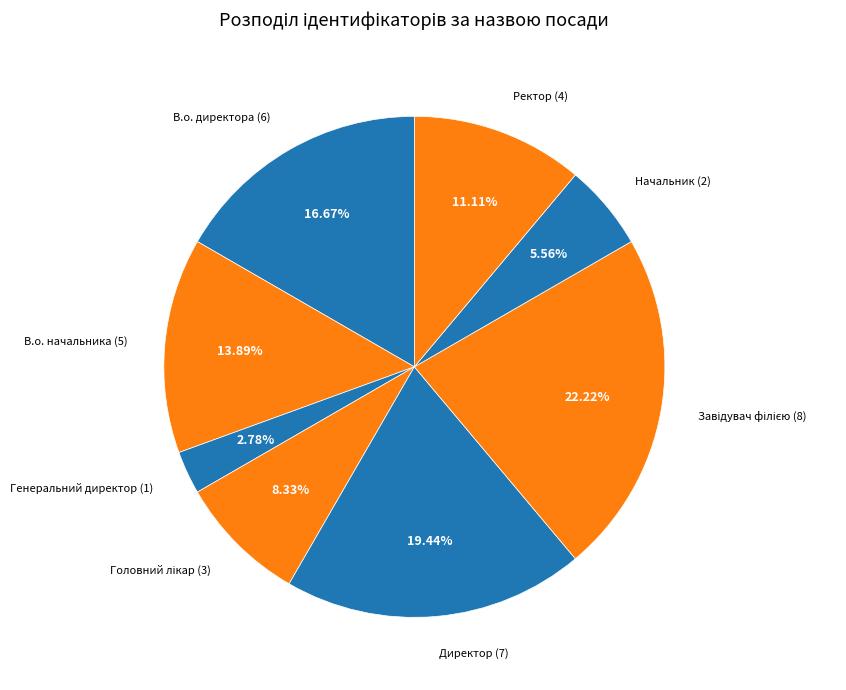

How many slices are in this pie chart?

8